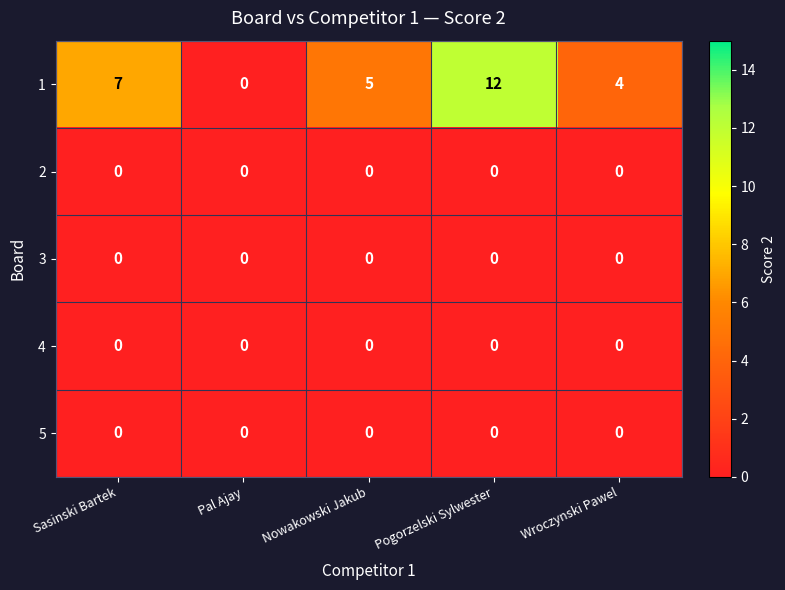

What is the difference between the maximum and minimum values in the 1 series?

12